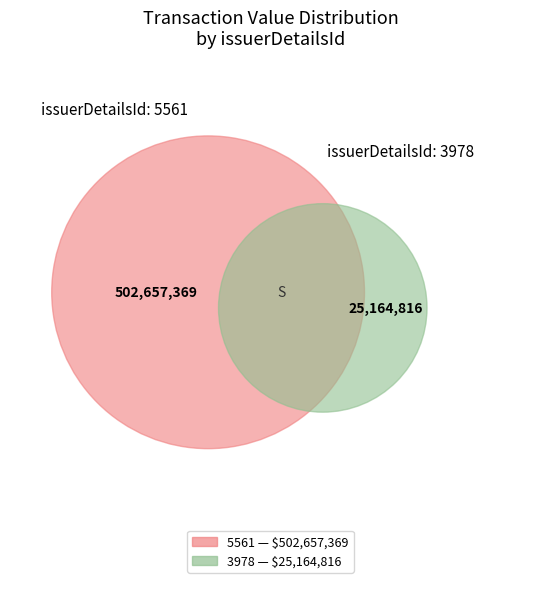

Which category has the smallest portion of the pie?

3978